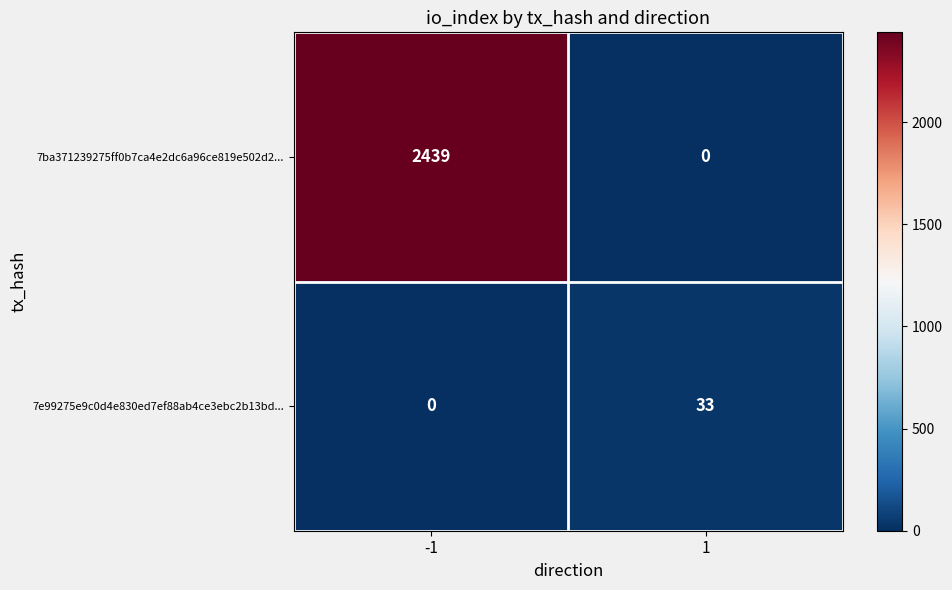

At 1, list the series in order from smallest to largest.

7ba371239275ff0b7ca4e2dc6a96ce819e502d2..., 7e99275e9c0d4e830ed7ef88ab4ce3ebc2b13bd...